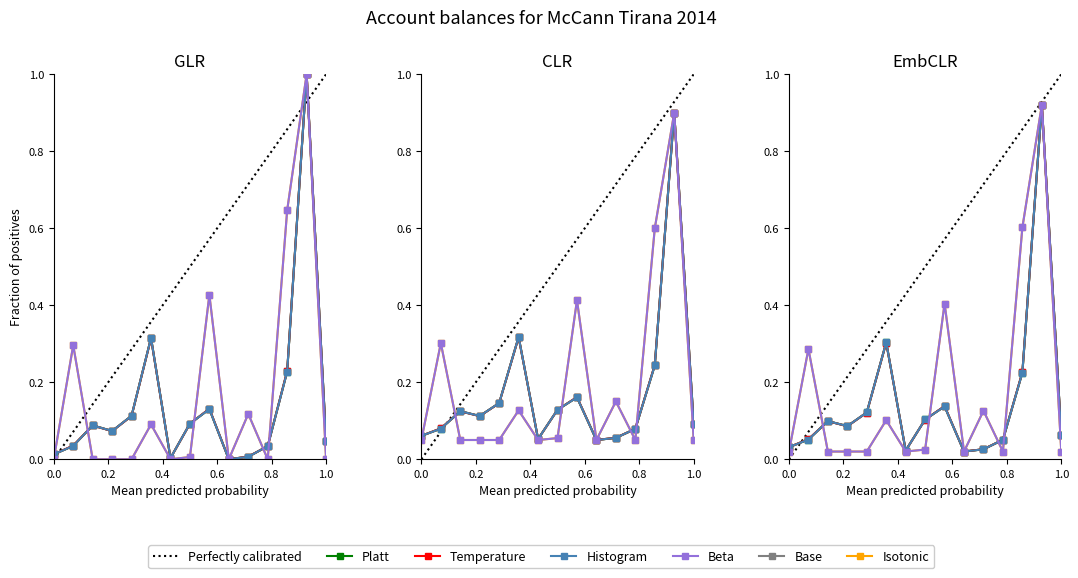

What is the average value of the Platt series?

0.2